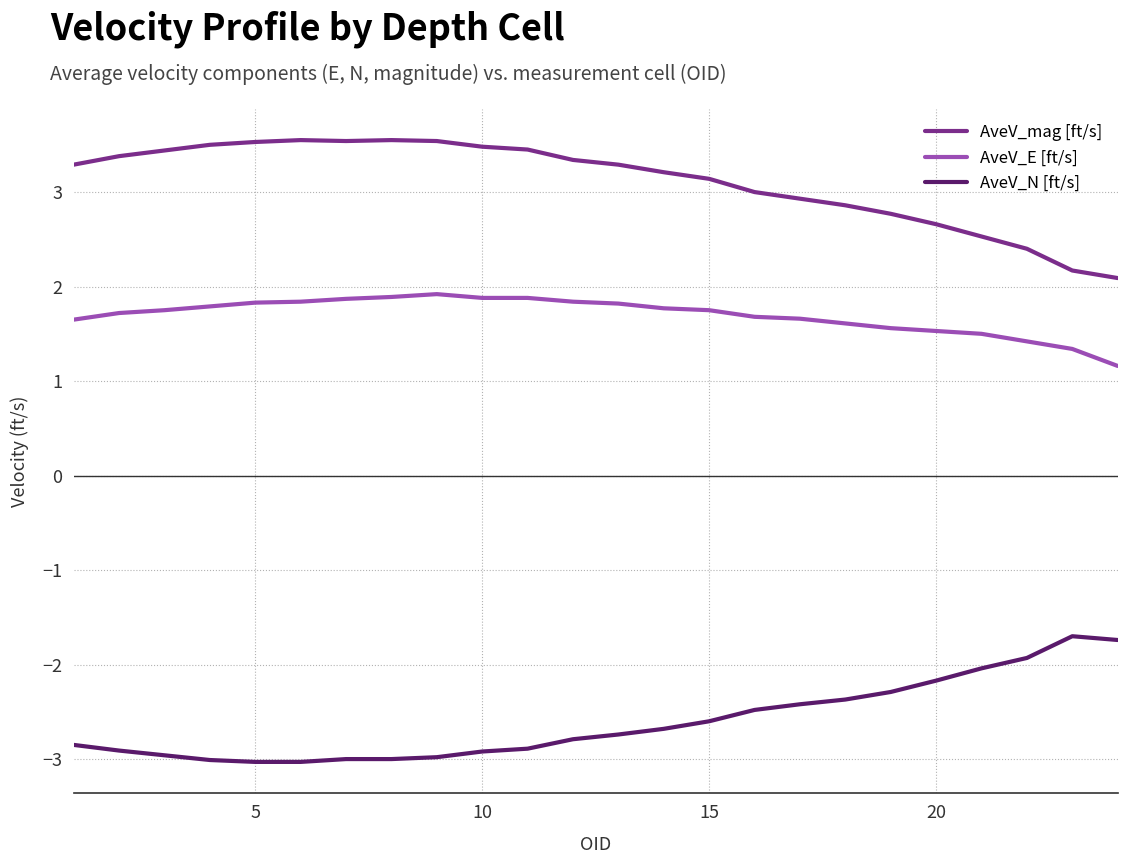

True or false: AveV_mag [ft/s] and AveV_N [ft/s] cross at least once.

False